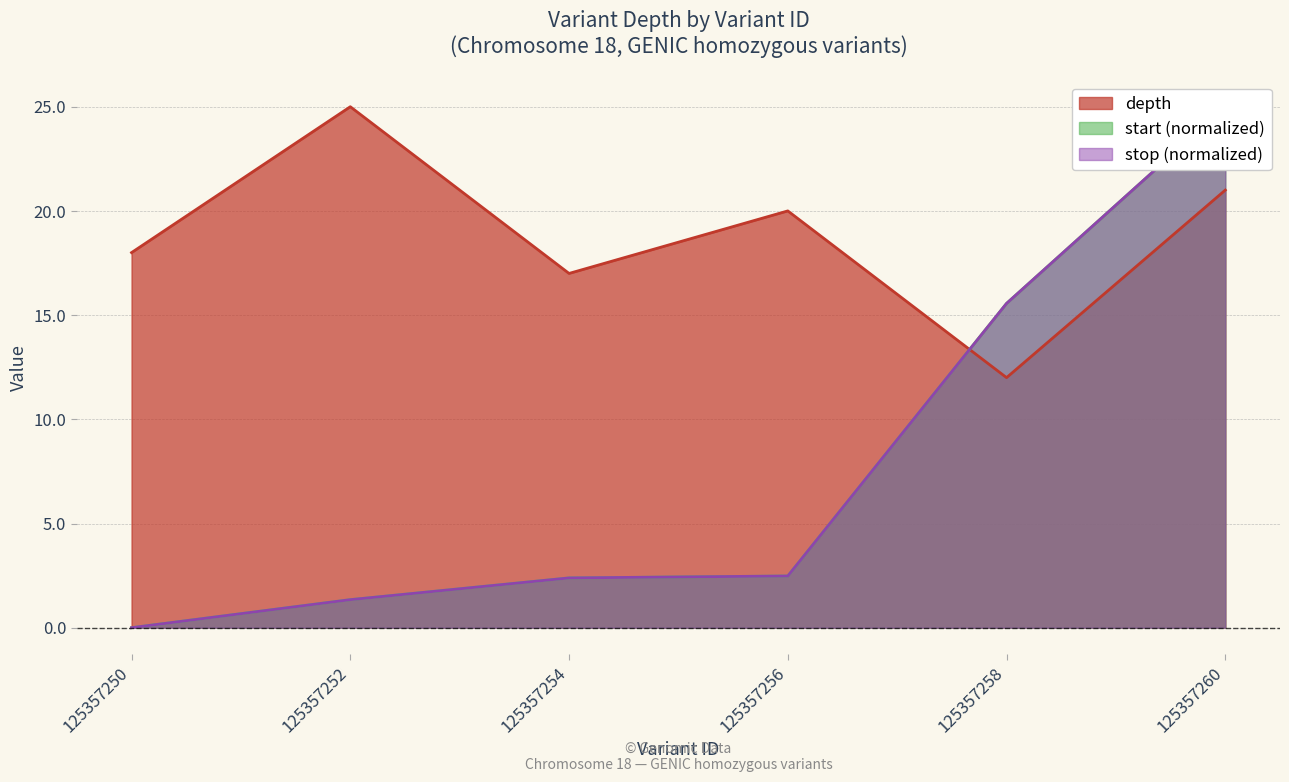

What are all the series names shown in the legend?

depth, start, stop